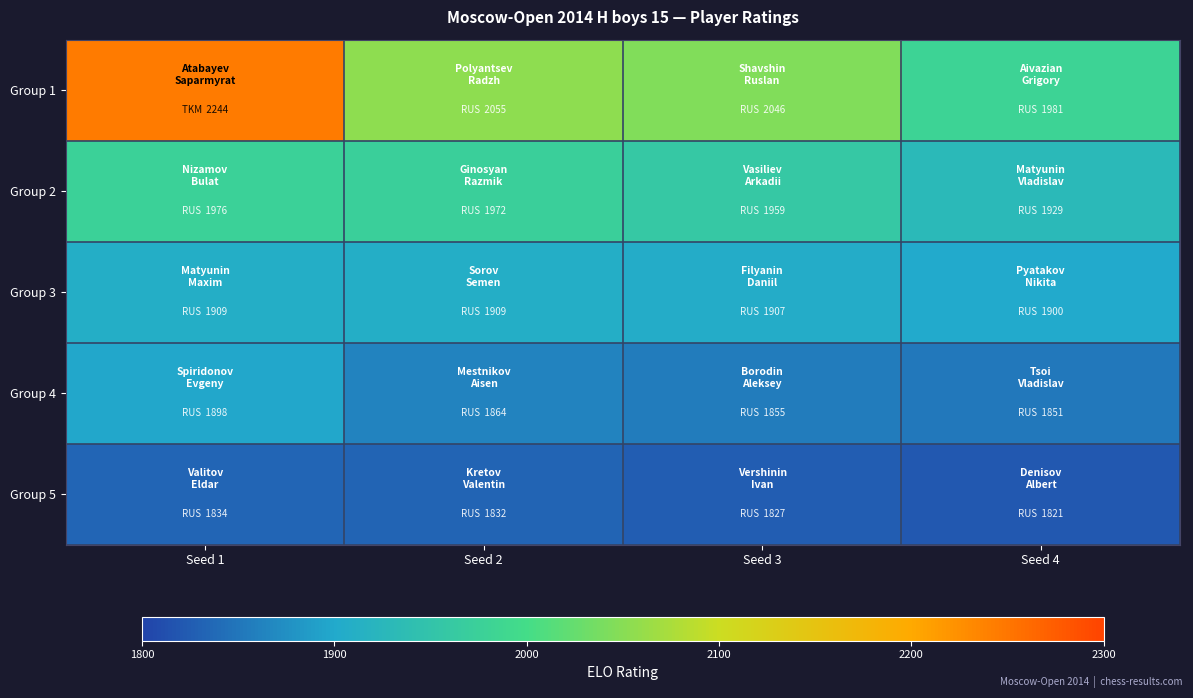

Which series changed the most between Seed 1 and Seed 2?

Group 1